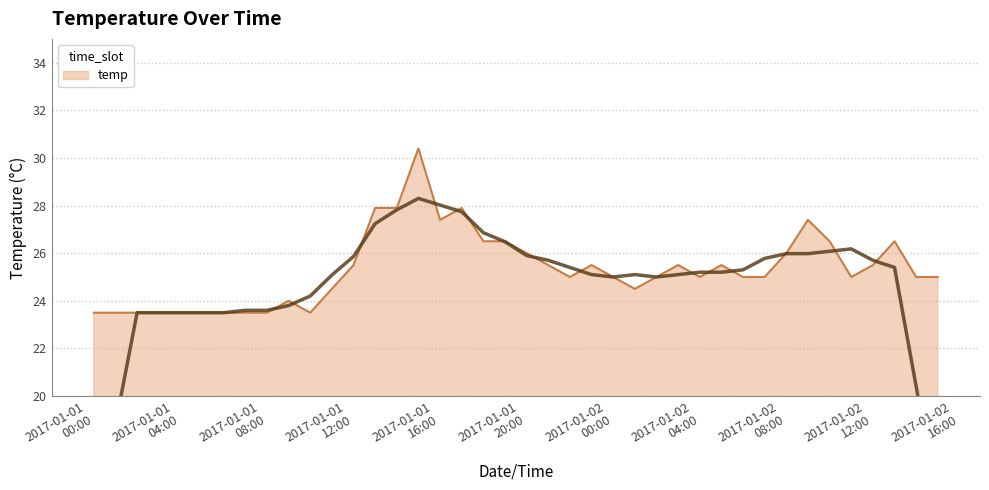

What is the ratio of the value at 2017-01-02 04:00 to the value at 2017-01-02 12:00?

1.0